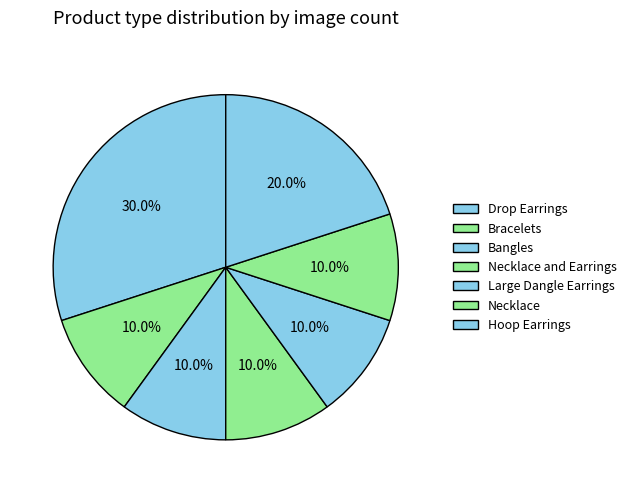

Is there any slice that represents more than half of the pie?

No